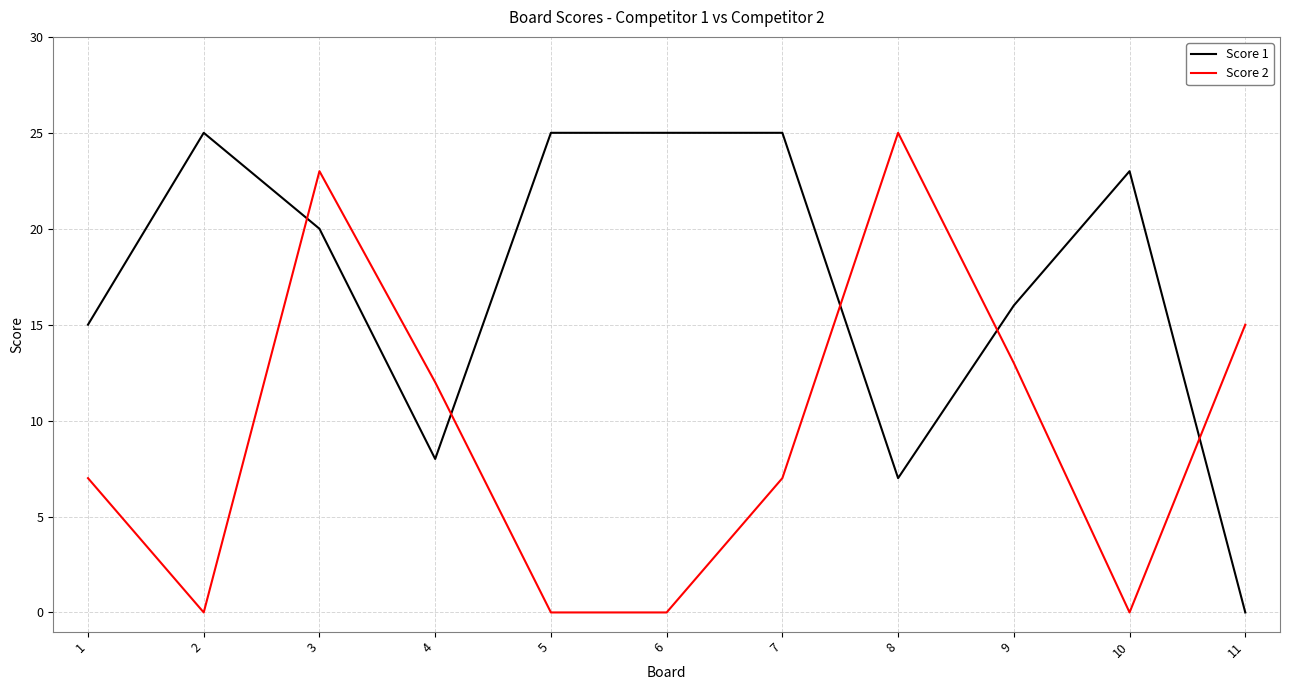

What is the difference between the highest and lowest values at 5?

25